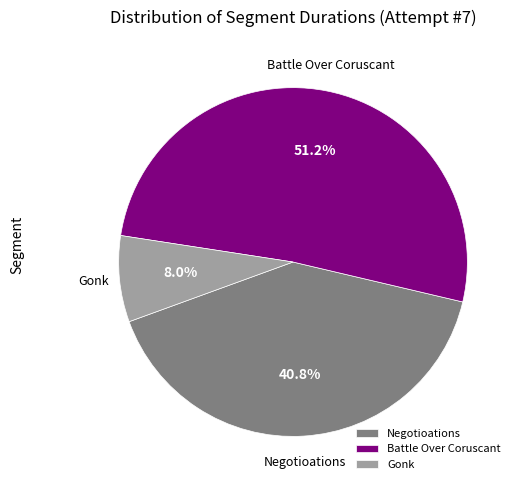

Rank the categories by value from lowest to highest.

Gonk, Negotioations, Battle Over Coruscant